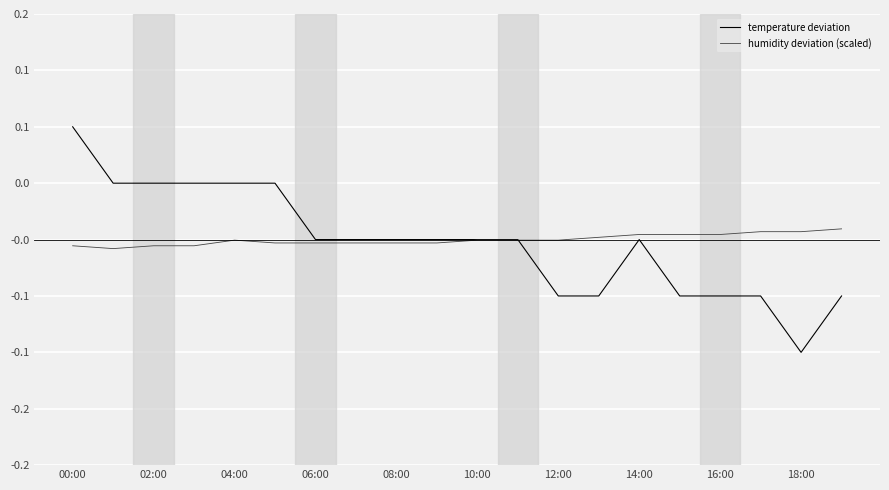

How many interior local valleys does the humidity deviation (scaled) series have?

1